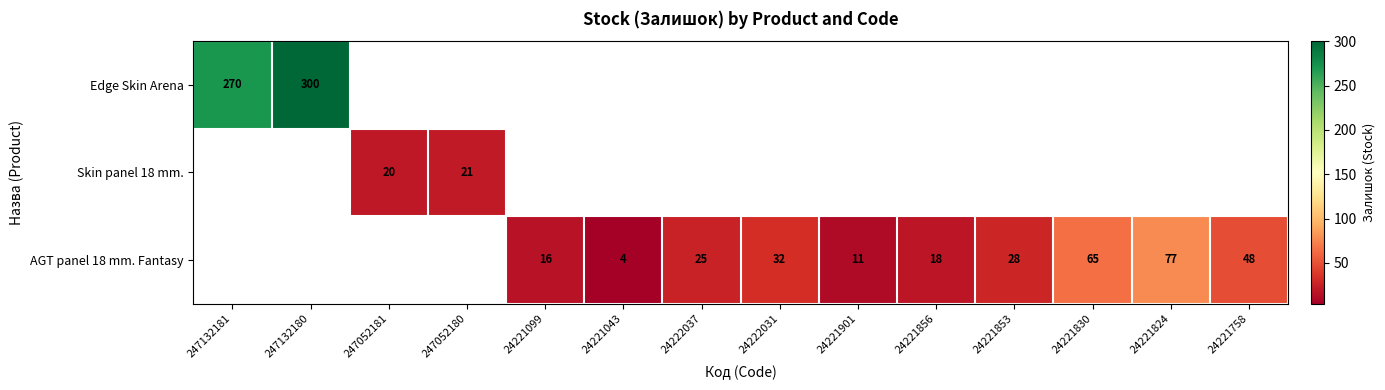

The value of AGT panel 18 mm. Fantasy at 24221758 is 48. True or false?

True